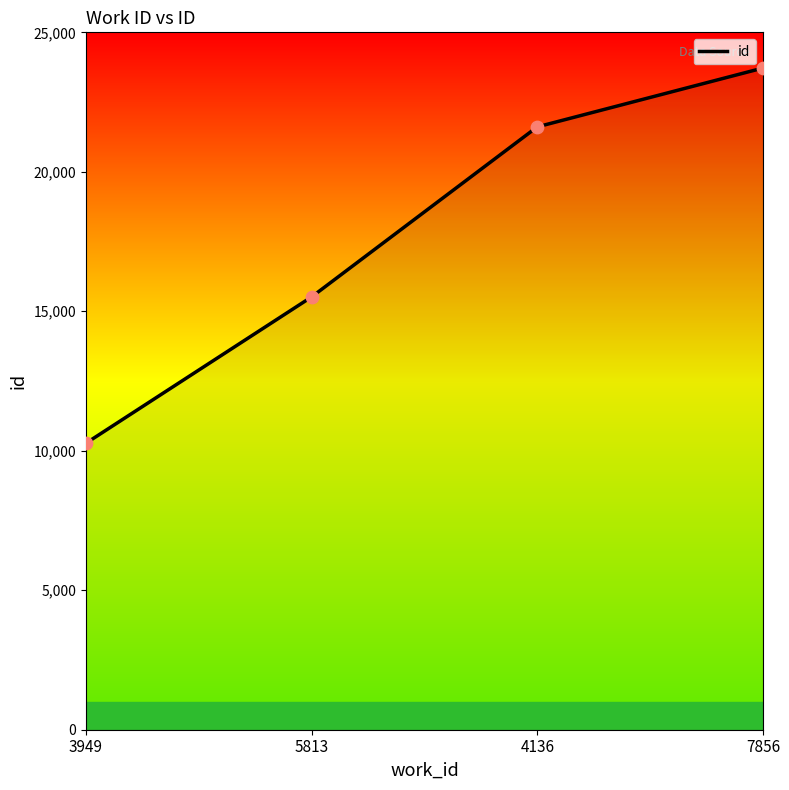

Between 3949 and 4136, which is larger?

4136